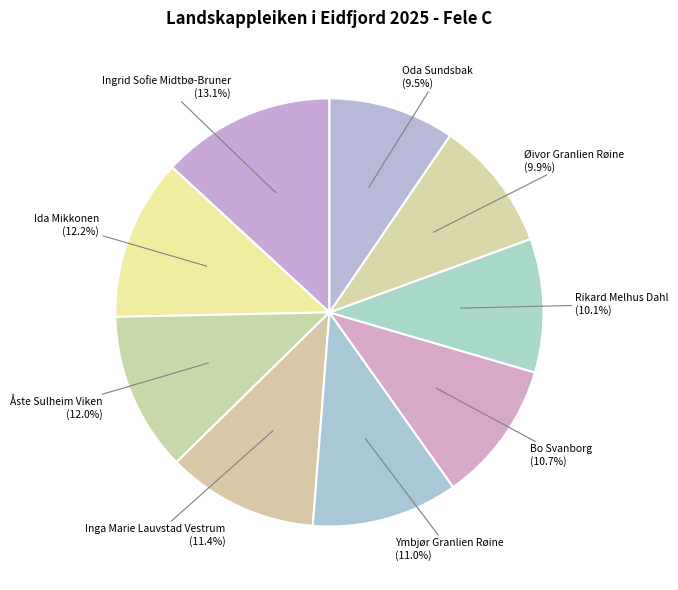

How many slices are in this pie chart?

9